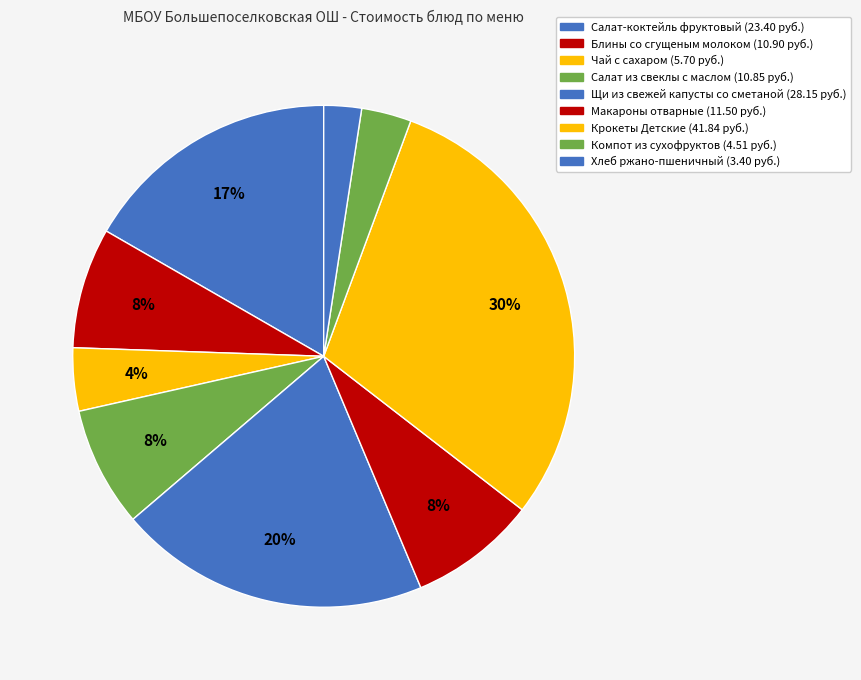

True or false: Салат из свеклы с маслом accounts for 8% of the total.

True